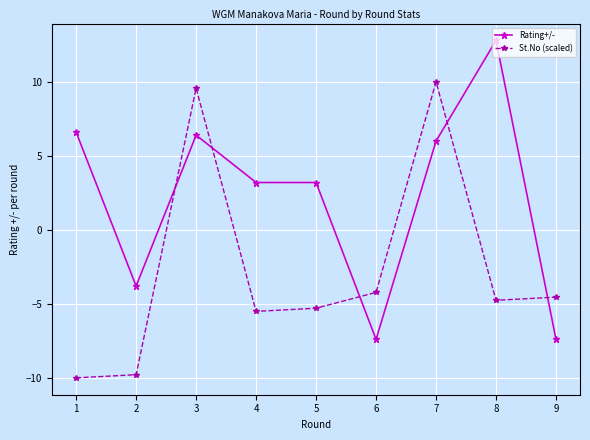

What value does the Rating+/- series have at 3?

6.4